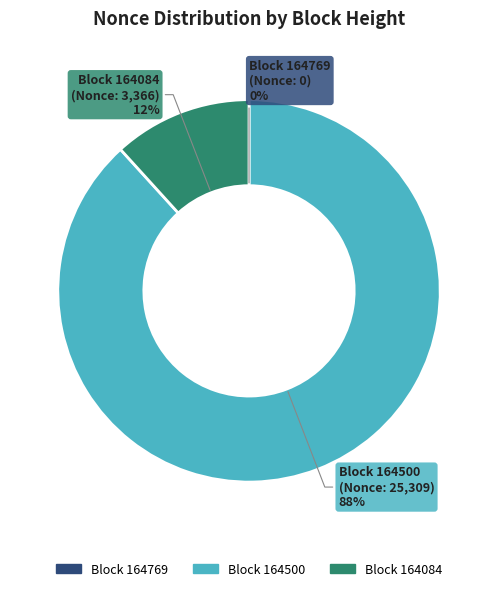

Which category has the biggest portion of the pie?

Block 164500 (Nonce: 25,309)